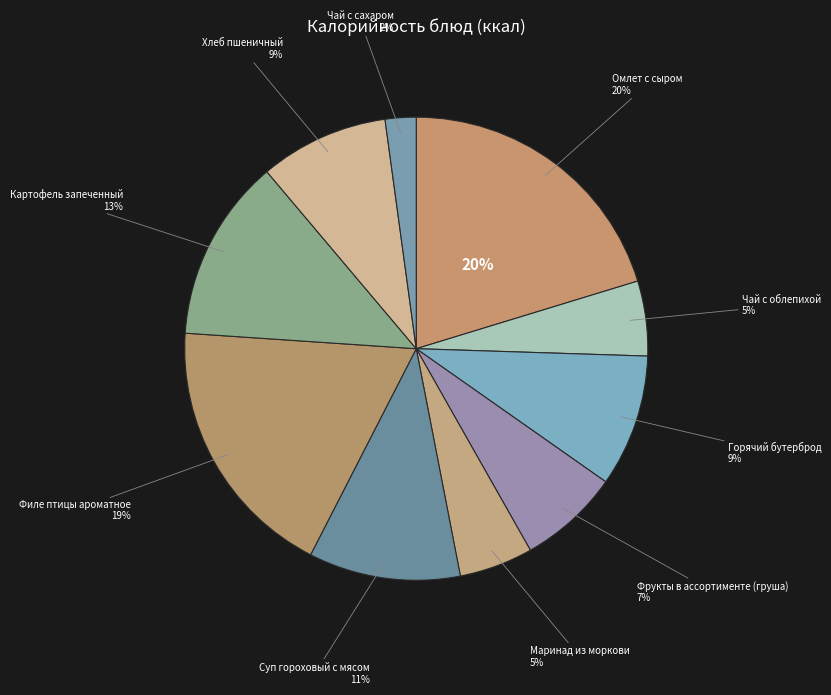

How many slices are in this pie chart?

10